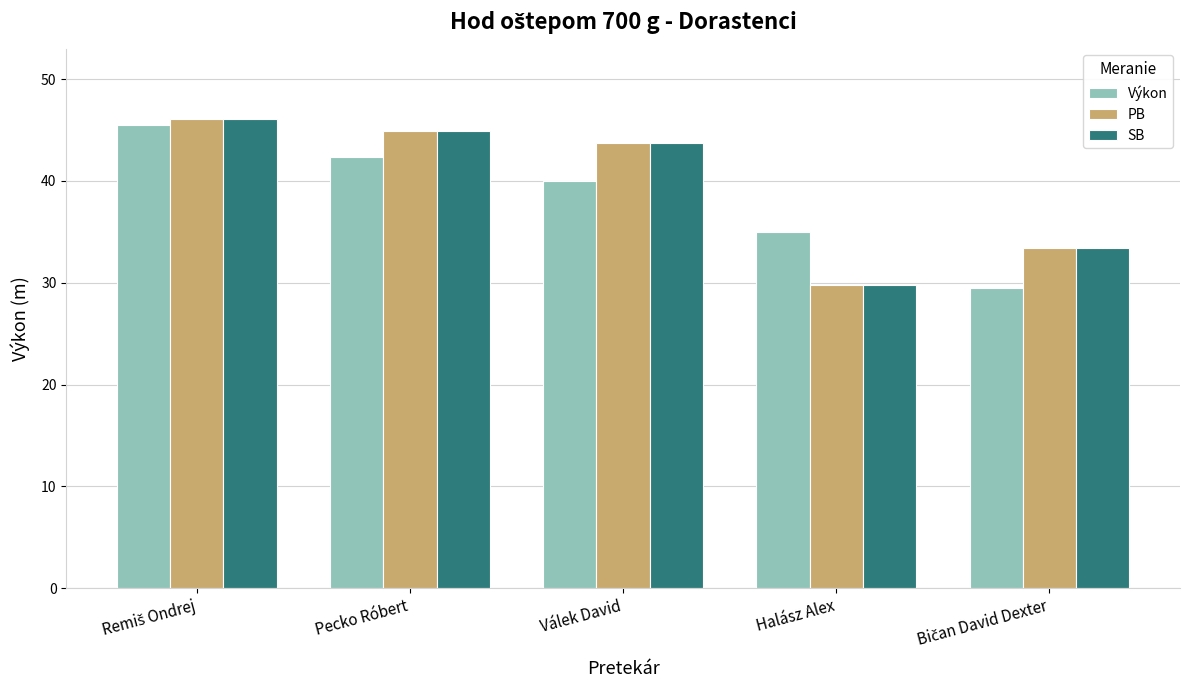

At how many categories does at least one series exceed 31?

5